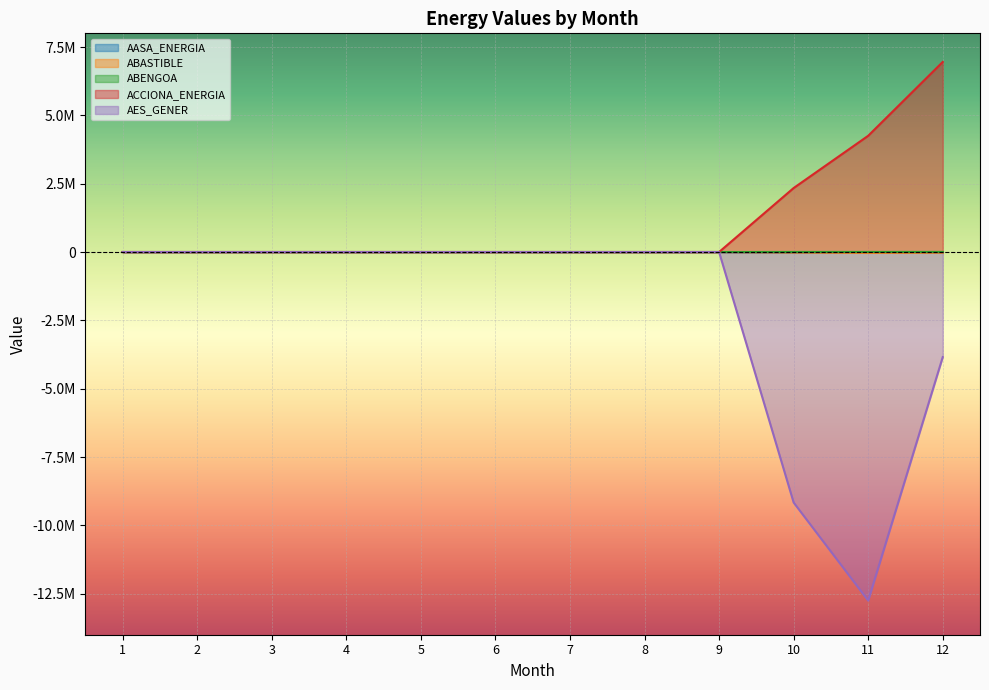

What is the sum of the ABENGOA values at 12 and 4?

3830.6